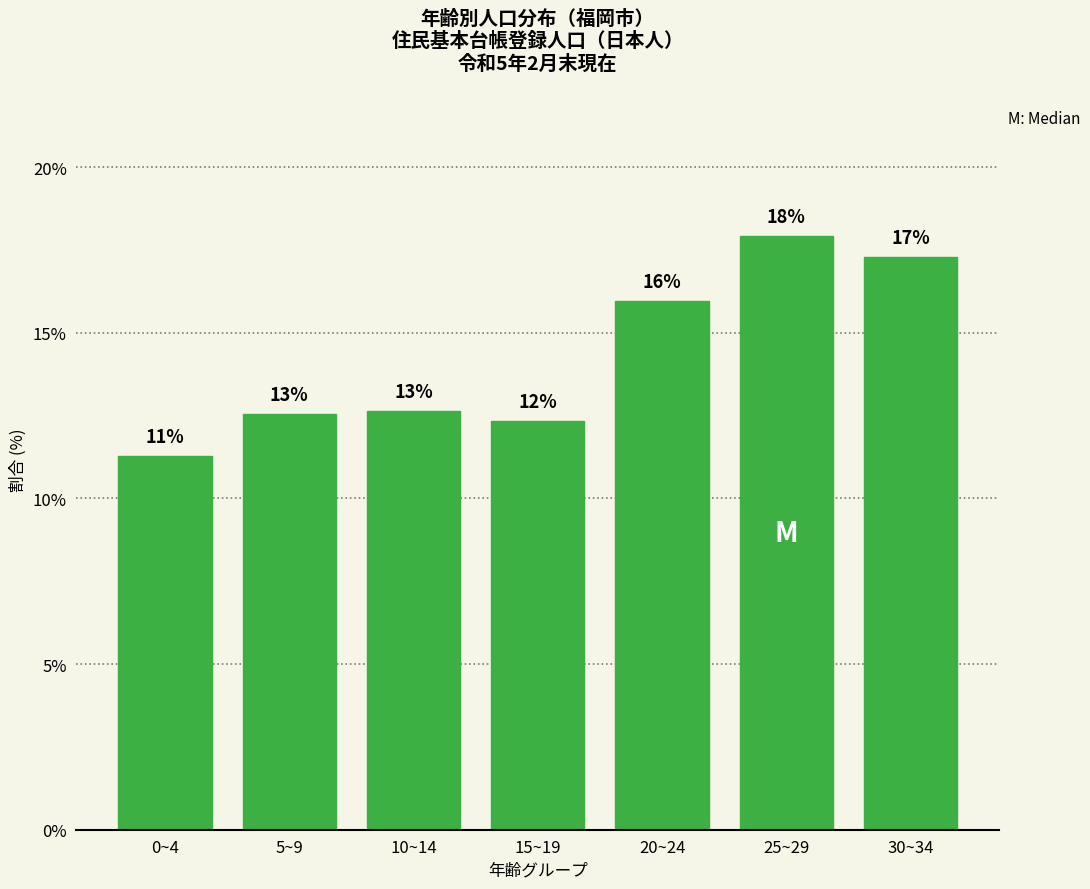

Are the bars horizontal?

No